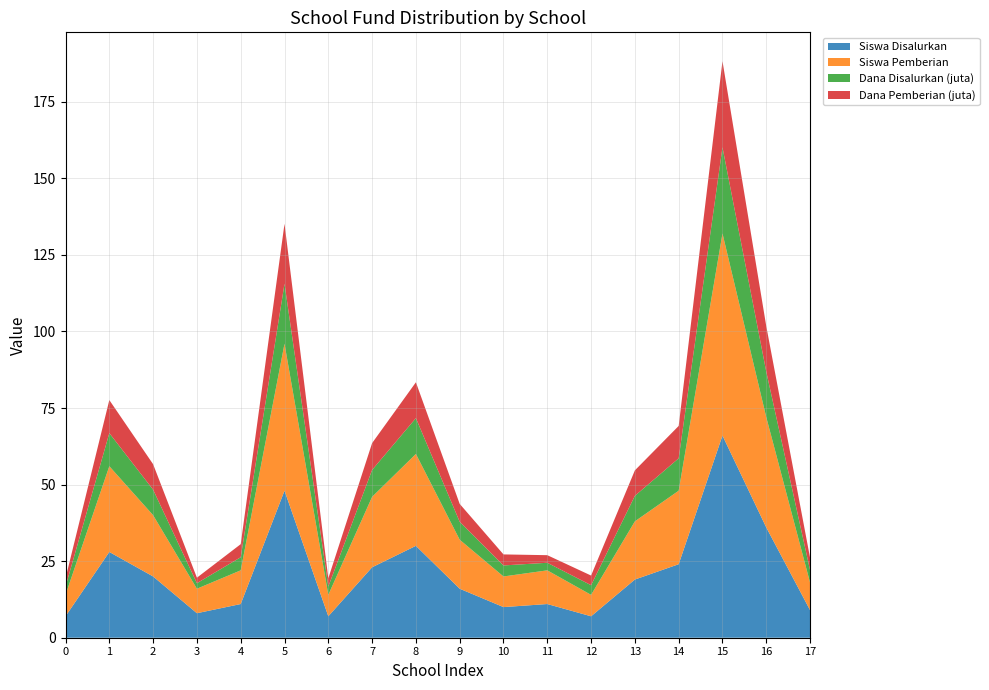

Reading left to right, list all the values displayed in this chart.

Siswa Disalurkan: 7.0	28.0	20.0	8.0	11.0	48.0	7.0	23.0	30.0	16.0	10.0	11.0	7.0	19.0	24.0	66.0	36.0	9.0
Siswa Pemberian: 7.0	28.0	20.0	8.0	11.0	48.0	7.0	23.0	30.0	16.0	10.0	11.0	7.0	19.0	24.0	66.0	36.0	9.0
Dana Disalurkan (juta): 2.7	10.8	8.3	1.8	4.3	19.6	2.7	8.8	11.7	5.8	3.6	2.5	3.1	8.3	10.6	28.1	14.8	4.0
Dana Pemberian (juta): 2.7	10.8	8.3	1.8	4.3	19.6	2.7	8.8	11.7	5.8	3.6	2.5	3.1	8.3	10.6	28.1	14.8	4.0